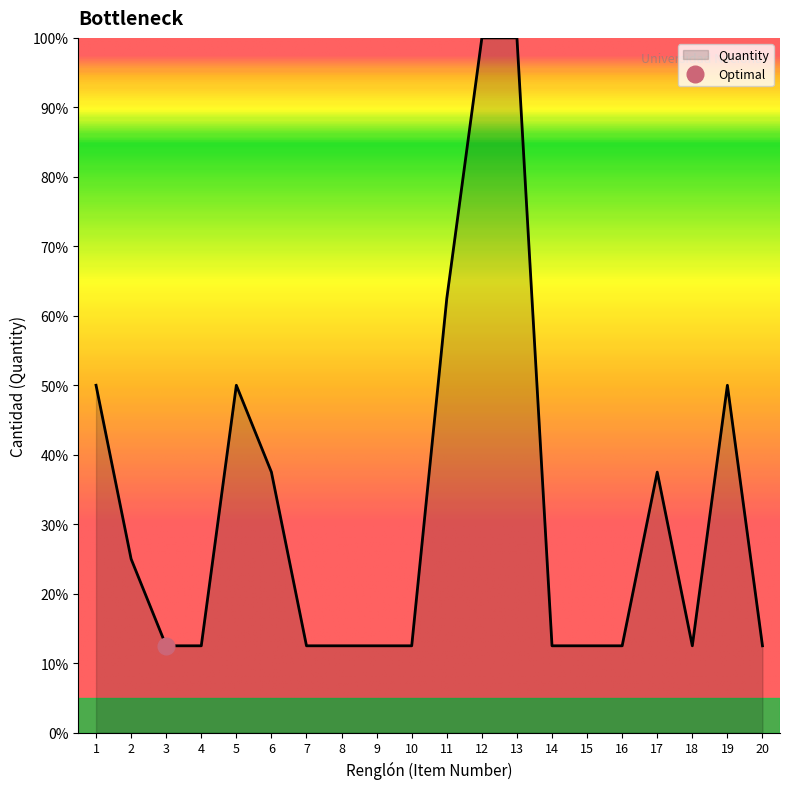

How many lines are shown in the chart?

1